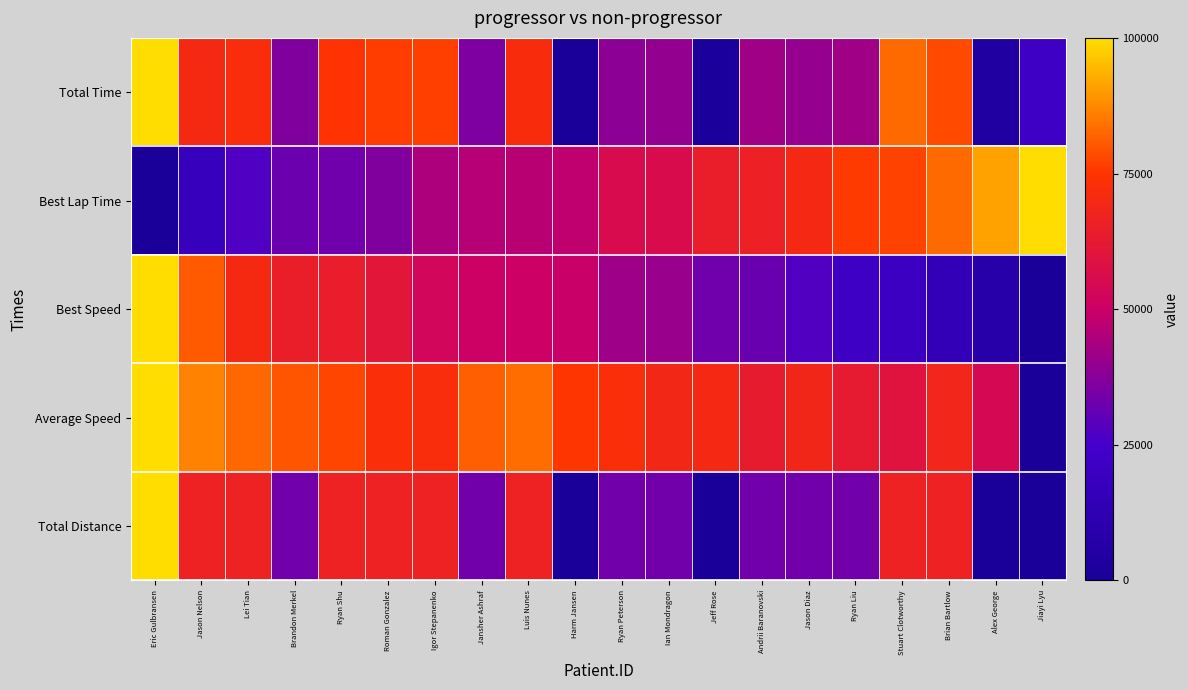

How many categories are shown in the chart?

20